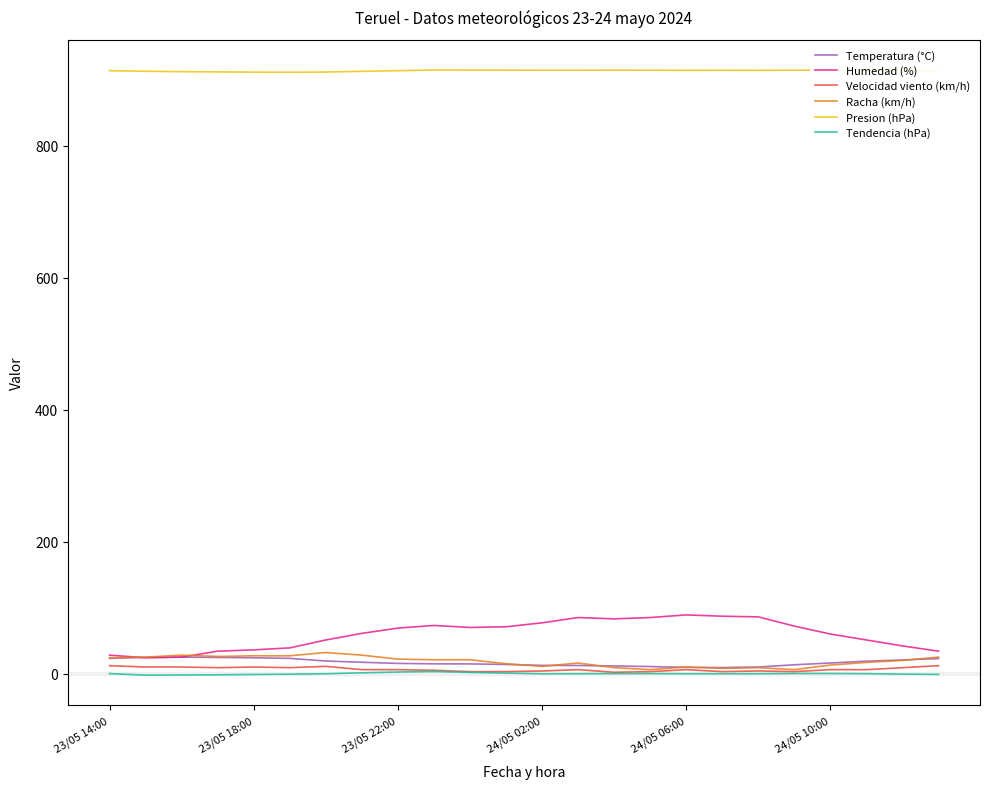

What is the greatest value displayed?

915.1